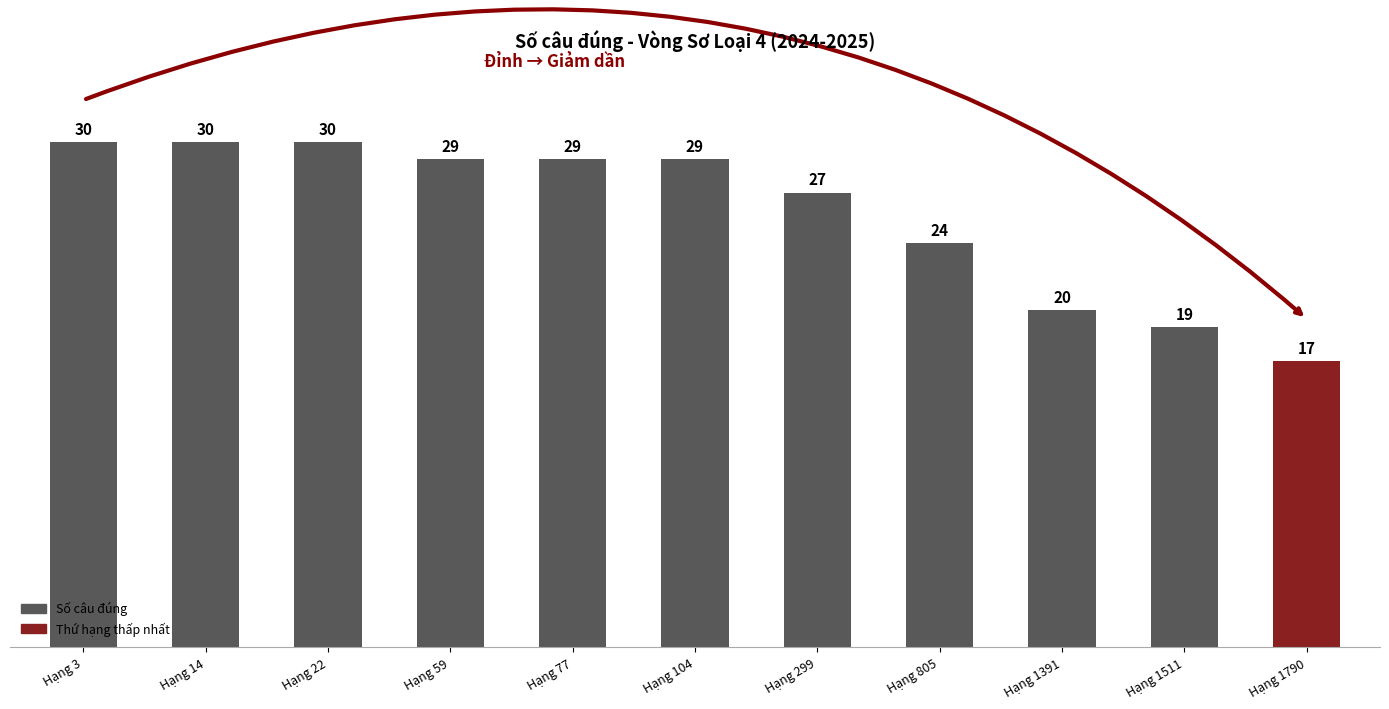

What is the ratio of the value at Hạng 1511 to the value at Hạng 104?

0.7